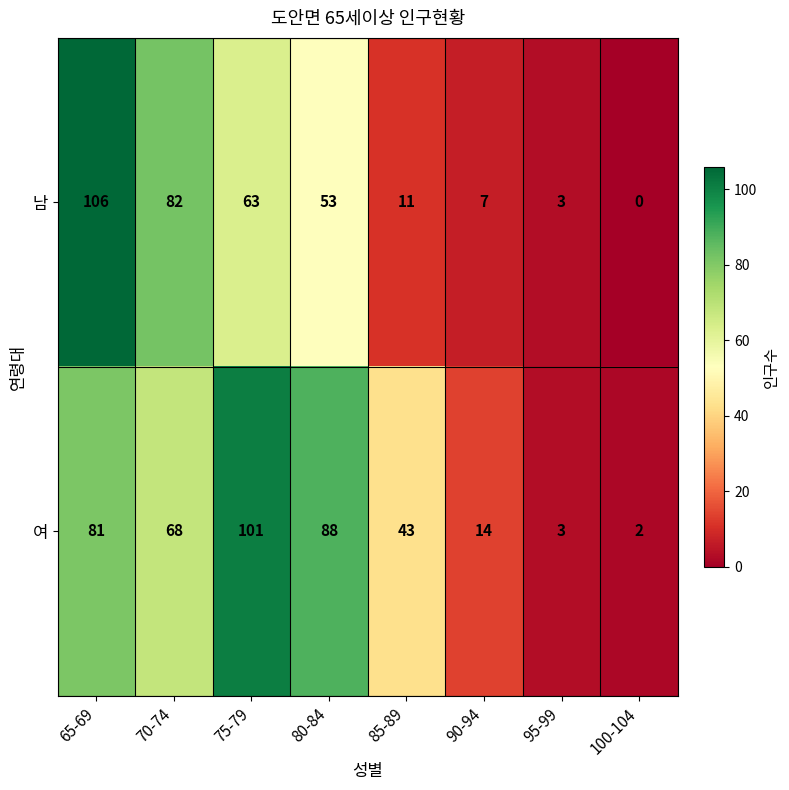

The 남 series shows 106 at 65-69. True or false?

True